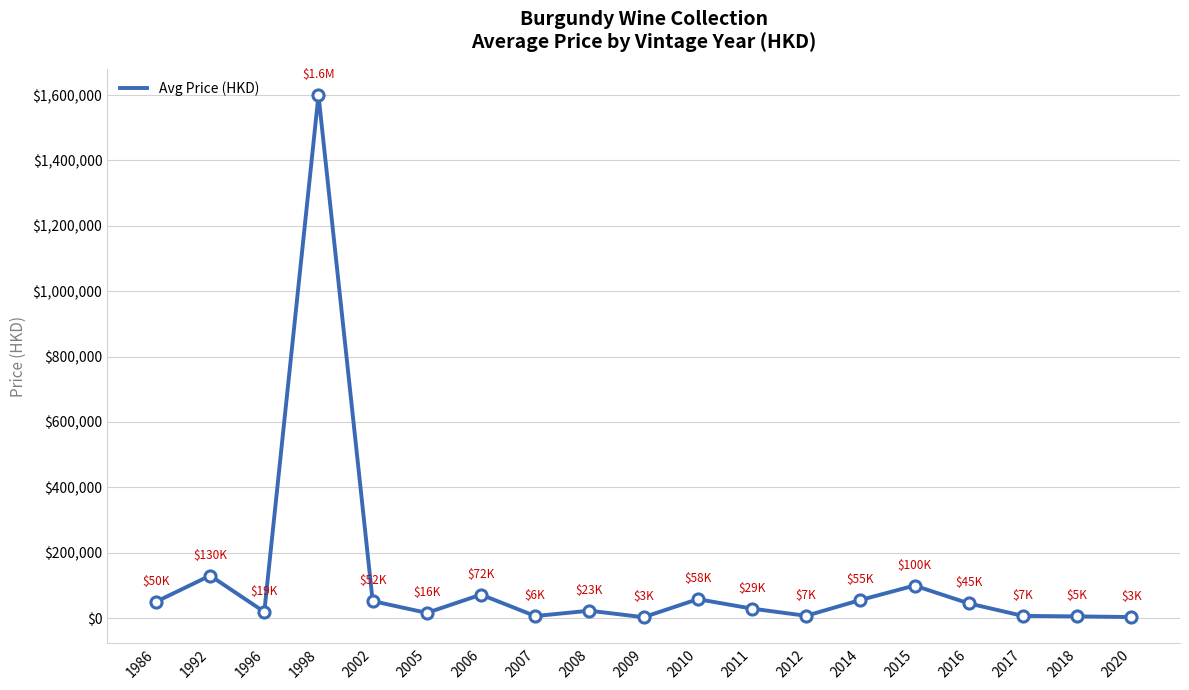

True or false: the data shows 130000 at 1992.

True